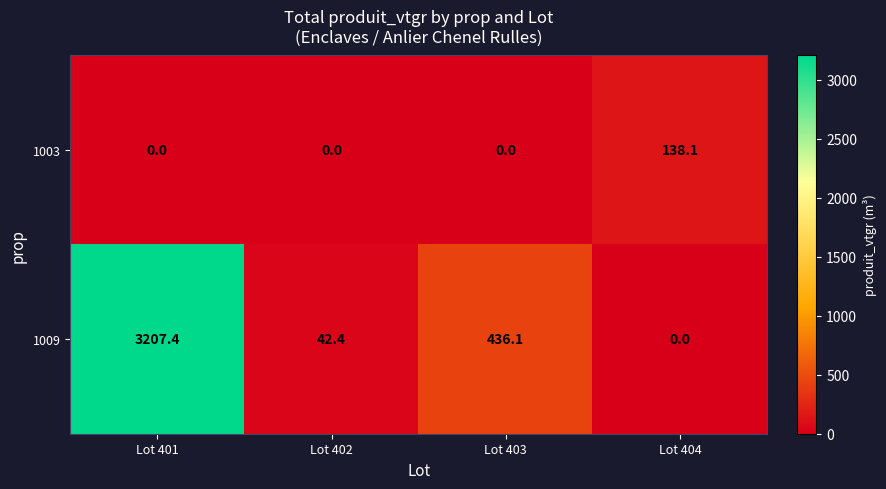

At which label does 1009 first exceed 436?

Lot 401